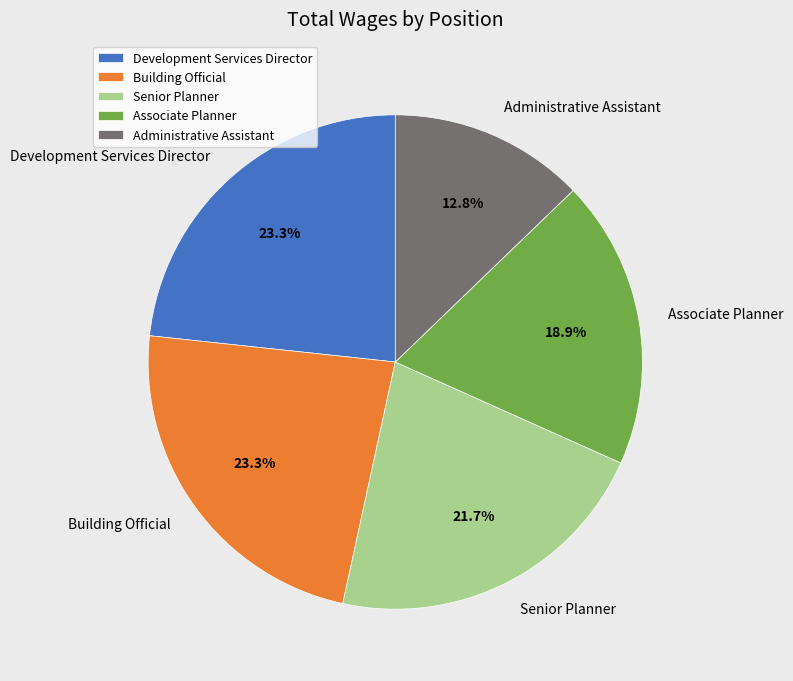

What portion of the pie excludes Development Services Director?

76.7%